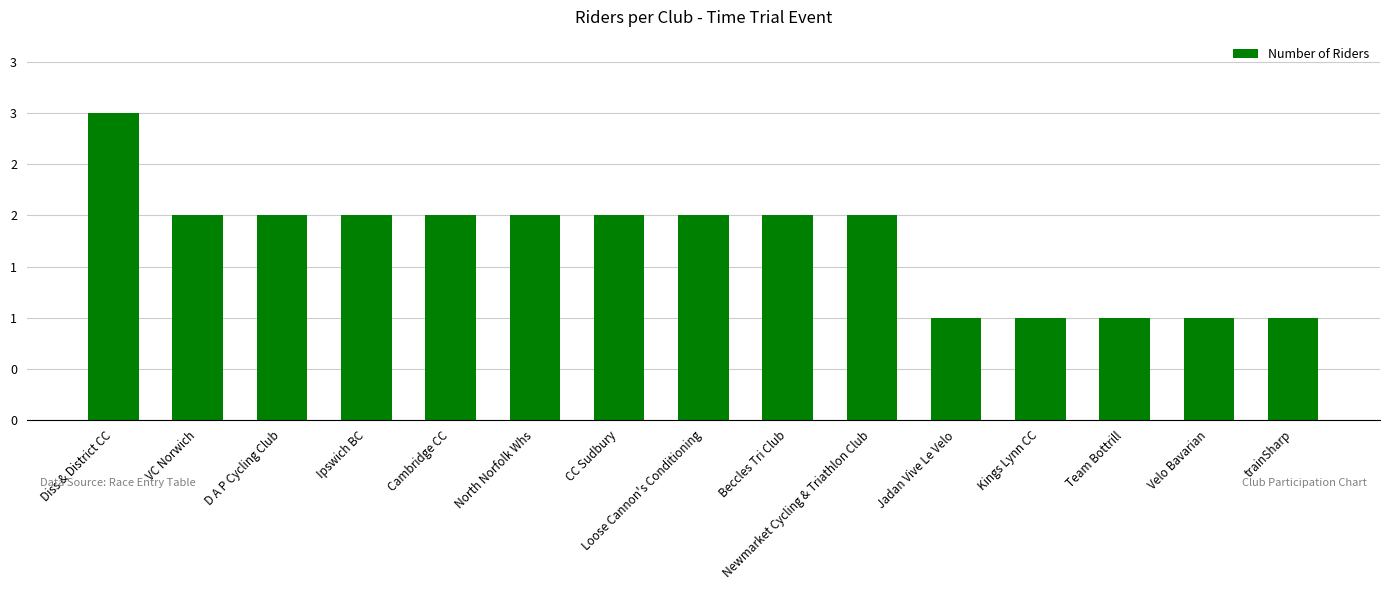

The value at North Norfolk Whs is 1. True or false?

False